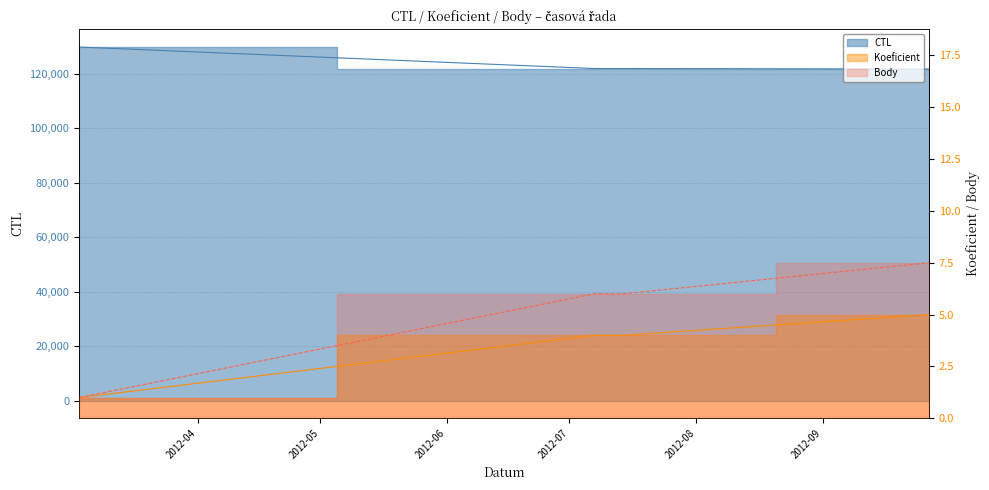

Reading left to right, list all the values displayed in this chart.

CTL: 2012-03-03=129901.0	2012-07-07=122006.0	2012-07-14=122007.0	2012-09-27=121807.0
Koeficient: 2012-03-03=1.0	2012-07-07=4.0	2012-07-14=4.0	2012-09-27=5.0
Body: 2012-03-03=1.0	2012-07-07=6.0	2012-07-14=6.0	2012-09-27=7.5